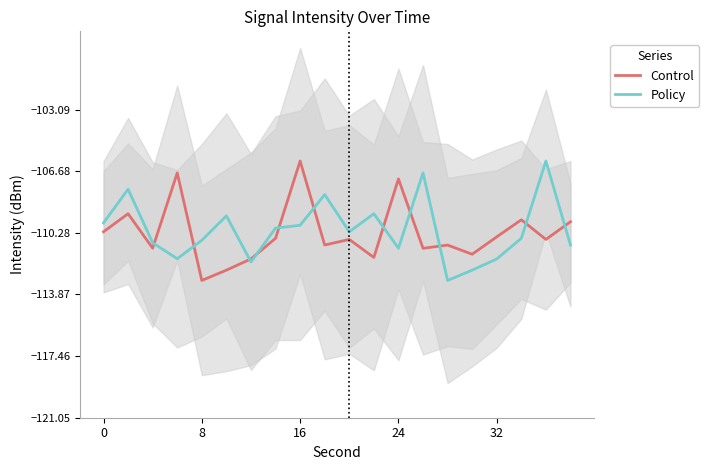

What is the sum of all Policy values?

-2202.3